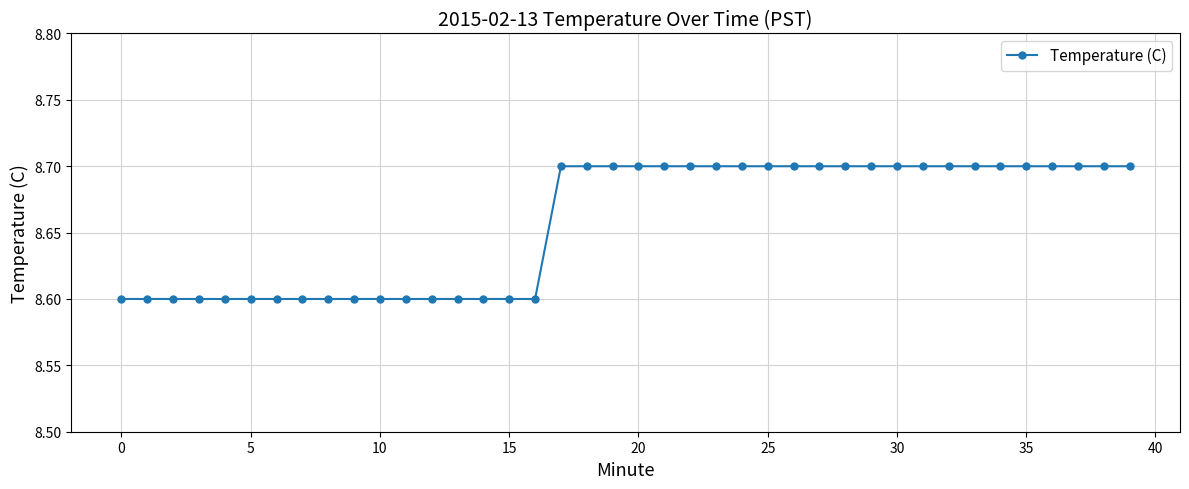

What is the average value?

8.7